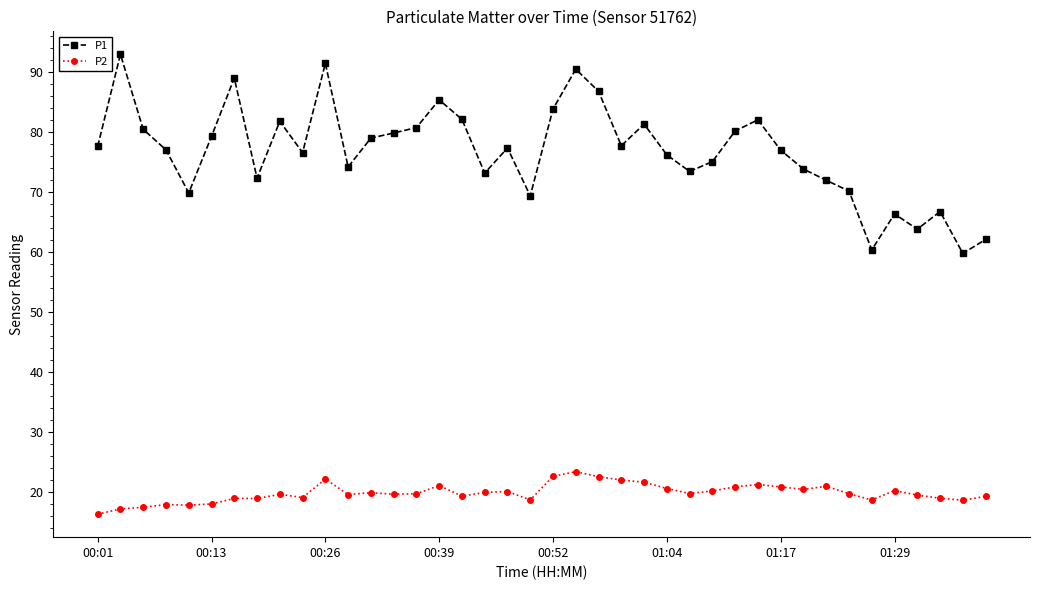

What are all the series names shown in the legend?

P1, P2